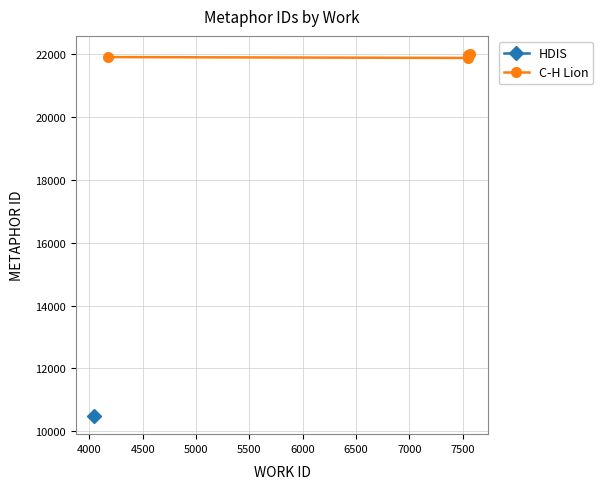

What is the difference between the second highest and second lowest values?

63.0